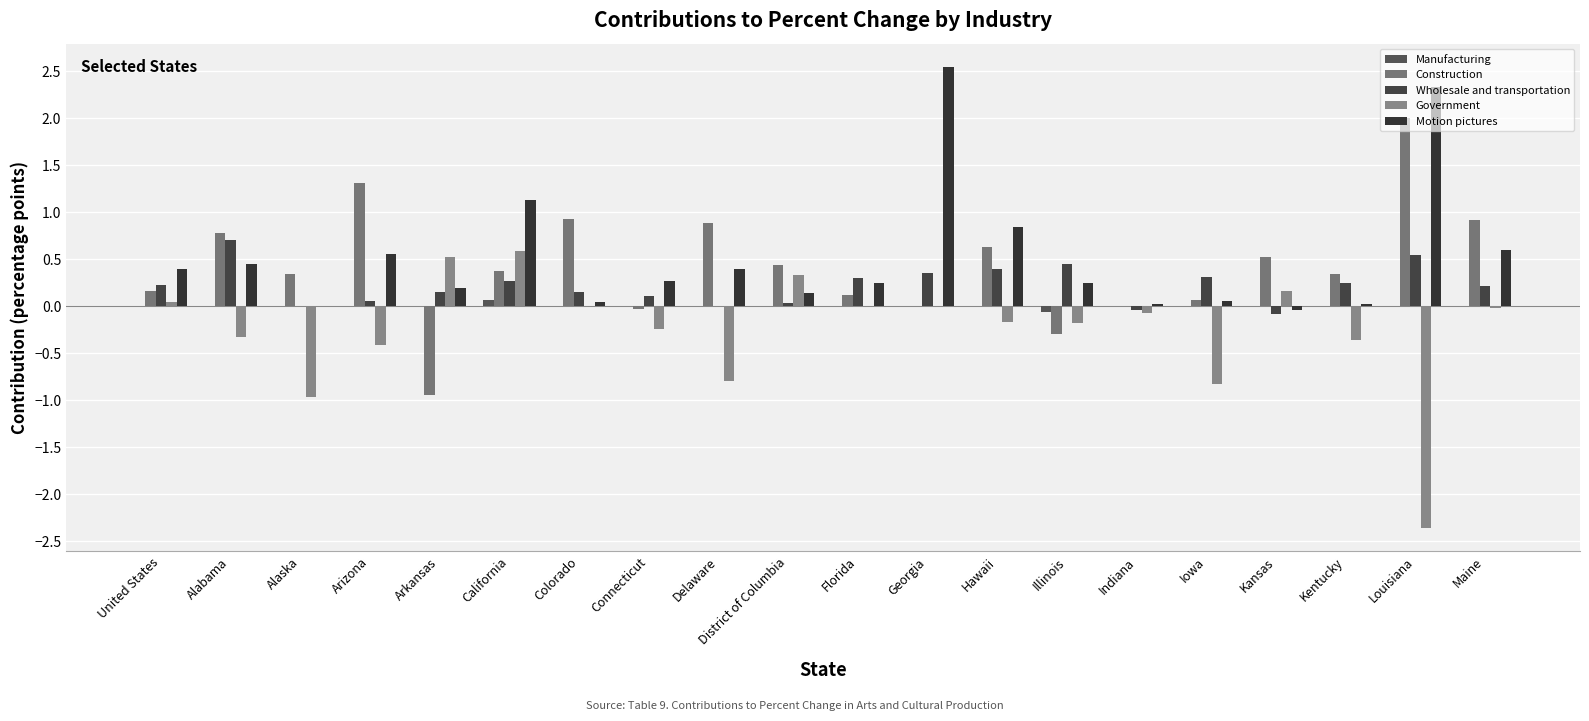

True or false: Wholesale and transportation has a value of 0.1 at Arizona.

True